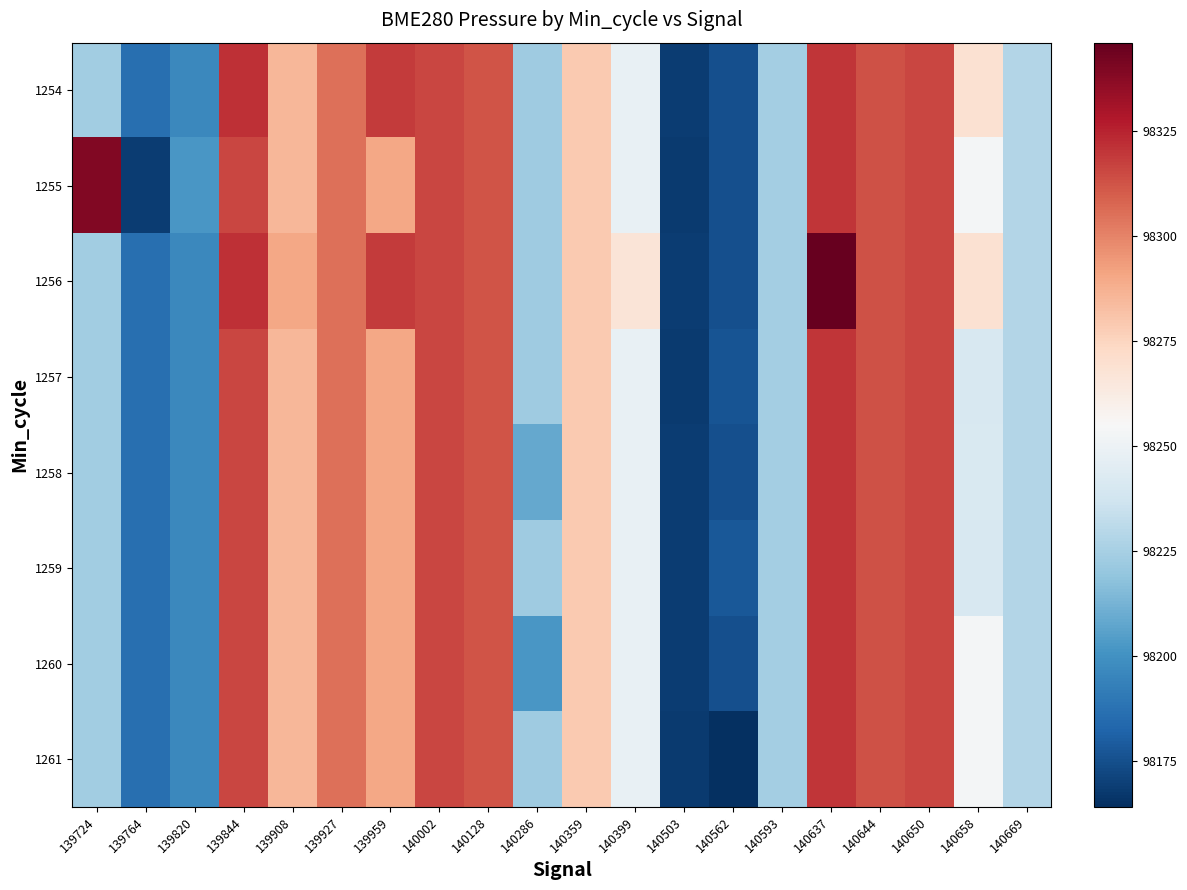

Between 140650 and 139927, which is larger?

140650